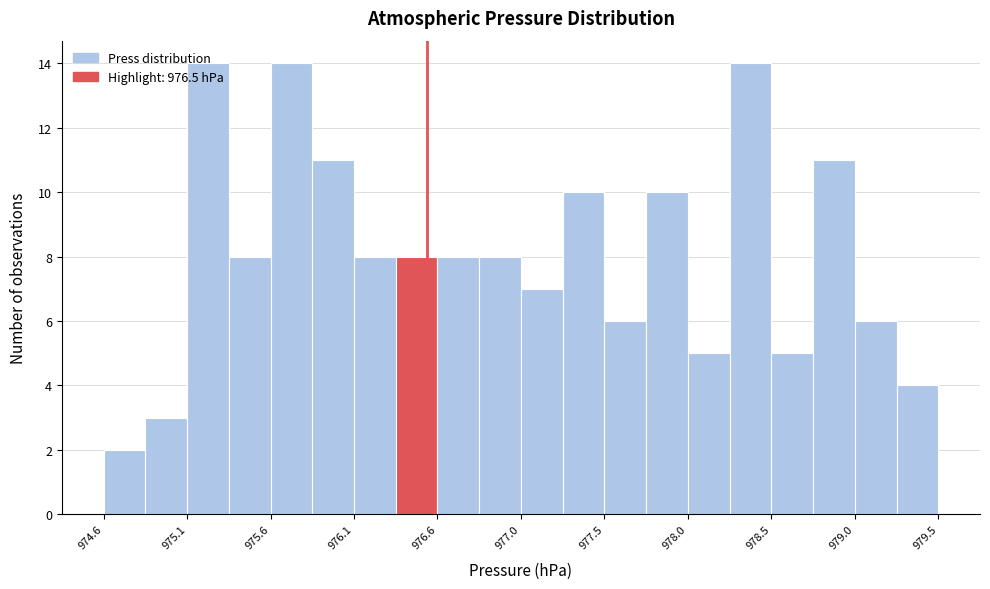

How tall is the bar that spans 974.600 to 974.845 on the x-axis? Neither the bar edges nor the heights are printed on the chart, so give them approximately, as read against the axes.

2